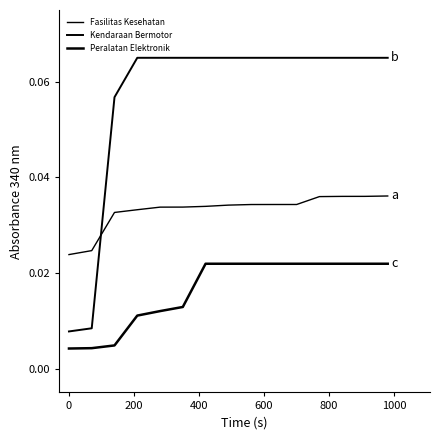

List the series in order of their peak value, lowest first.

Peralatan Elektronik, Fasilitas Kesehatan, Kendaraan Bermotor